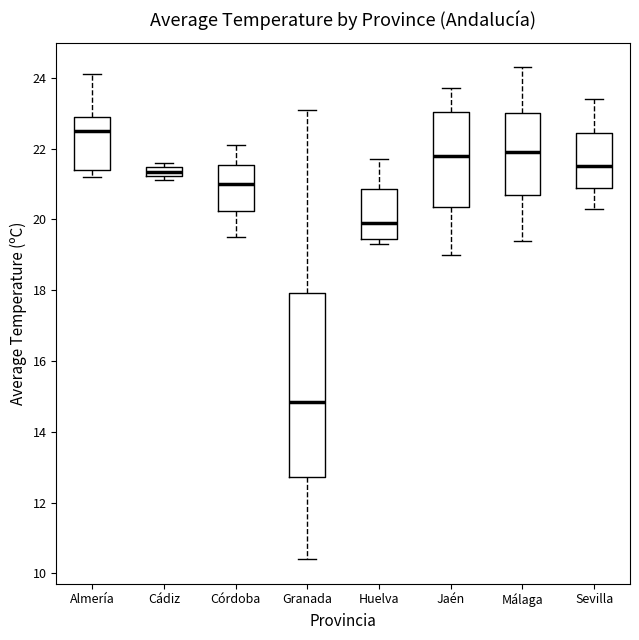

Which box's median line is the highest?

Almería